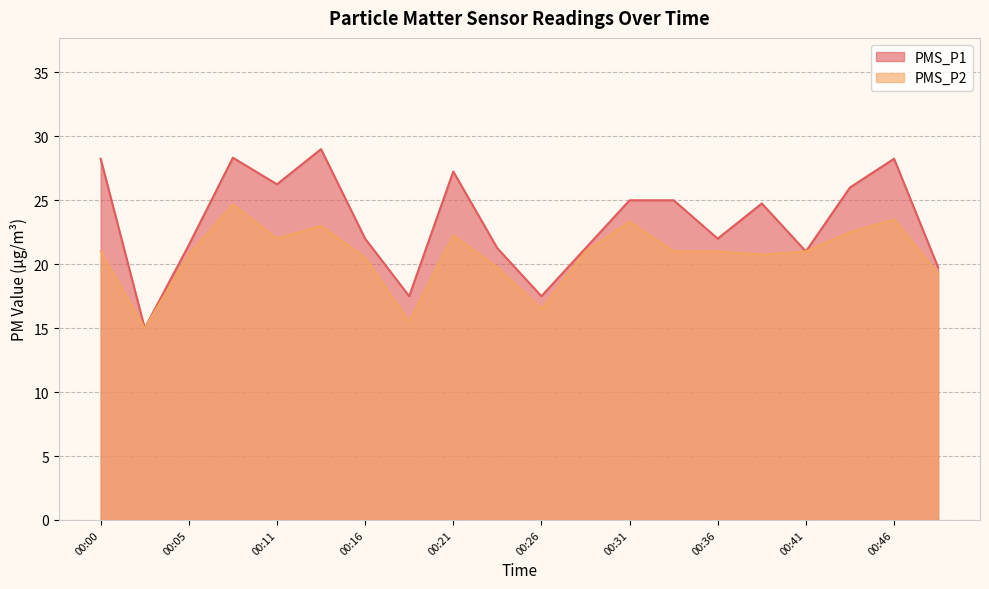

Which category has the lowest value across all series?

00:03